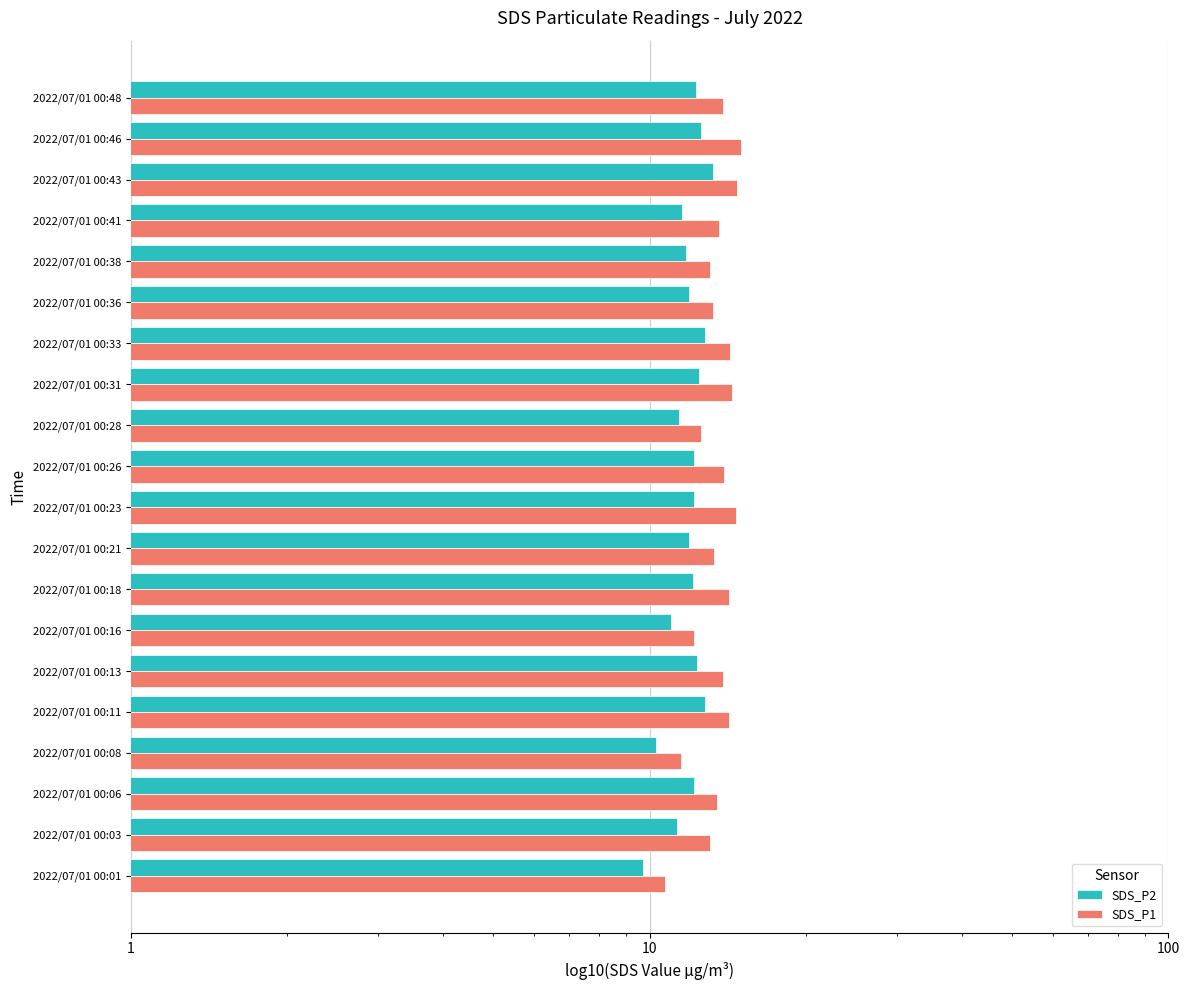

Are the bars grouped side by side (vs. stacked)?

Yes